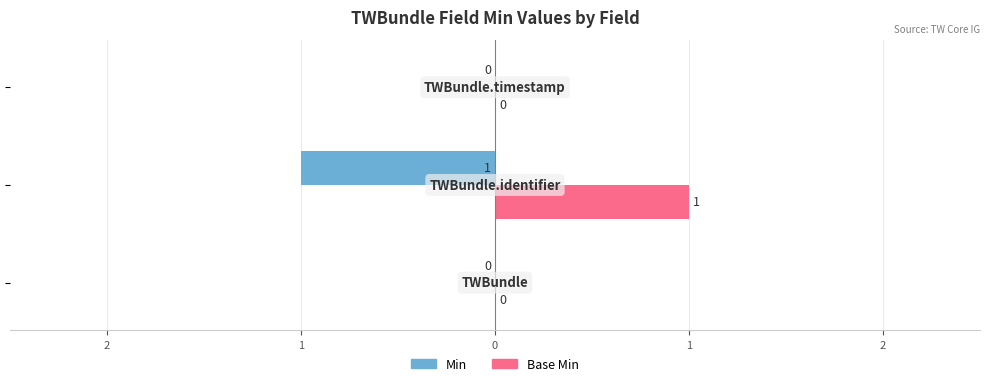

Rank the series by their maximum value, from lowest to highest.

Min, Base Min